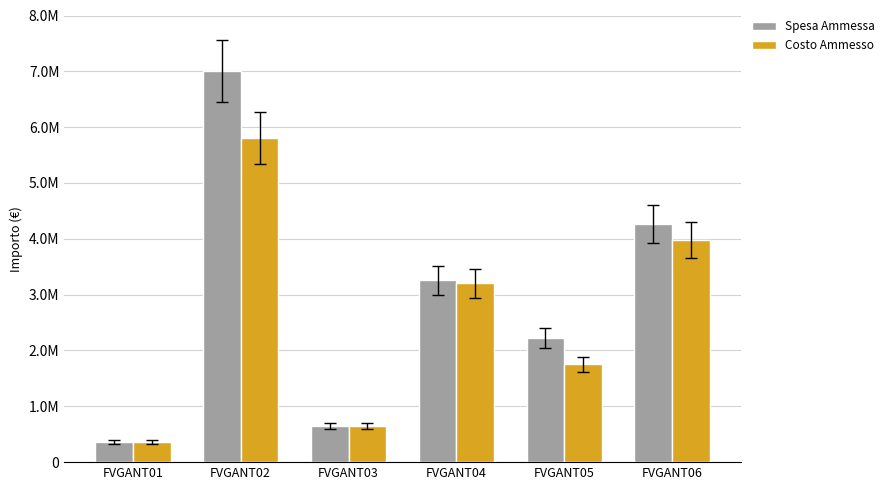

Where is Costo Ammesso nearest to the value 3079803?

FVGANT04